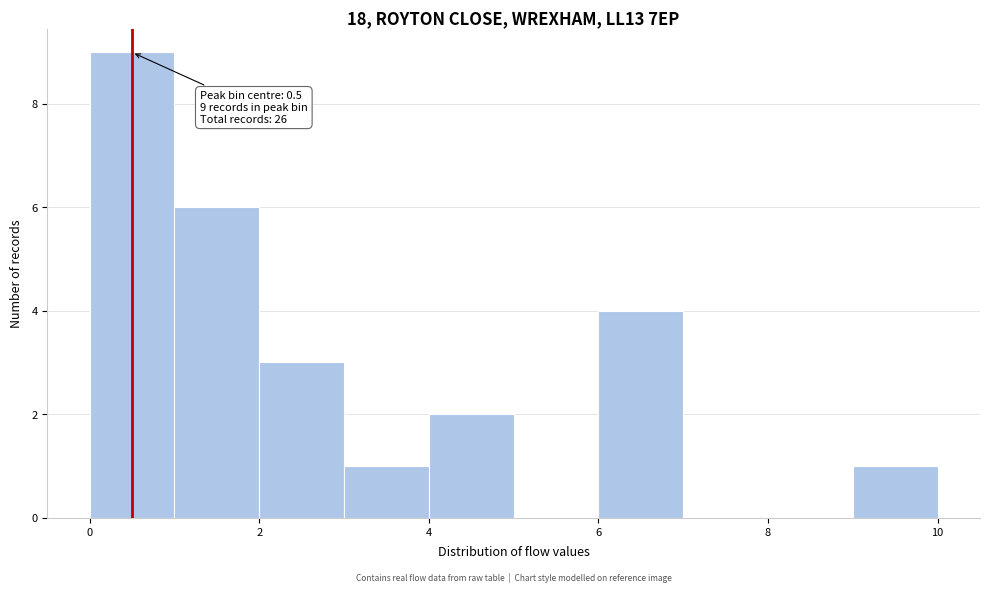

Over which range of the x-axis is the bar tallest?

0 to 1